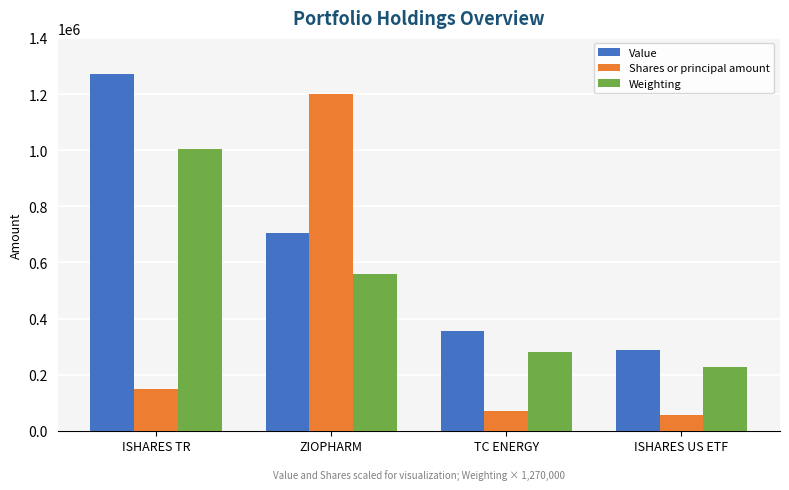

Reading left to right, transcribe all the data shown in this chart.

Value: ISHARES TR=1270000	ZIOPHARM=706000	TC ENERGY=355000	ISHARES US ETF=289000
Shares or principal amount: ISHARES TR=150370	ZIOPHARM=1200000	TC ENERGY=71300	ISHARES US ETF=57560
Weighting: ISHARES TR=1004570	ZIOPHARM=558800	TC ENERGY=280670	ISHARES US ETF=228600